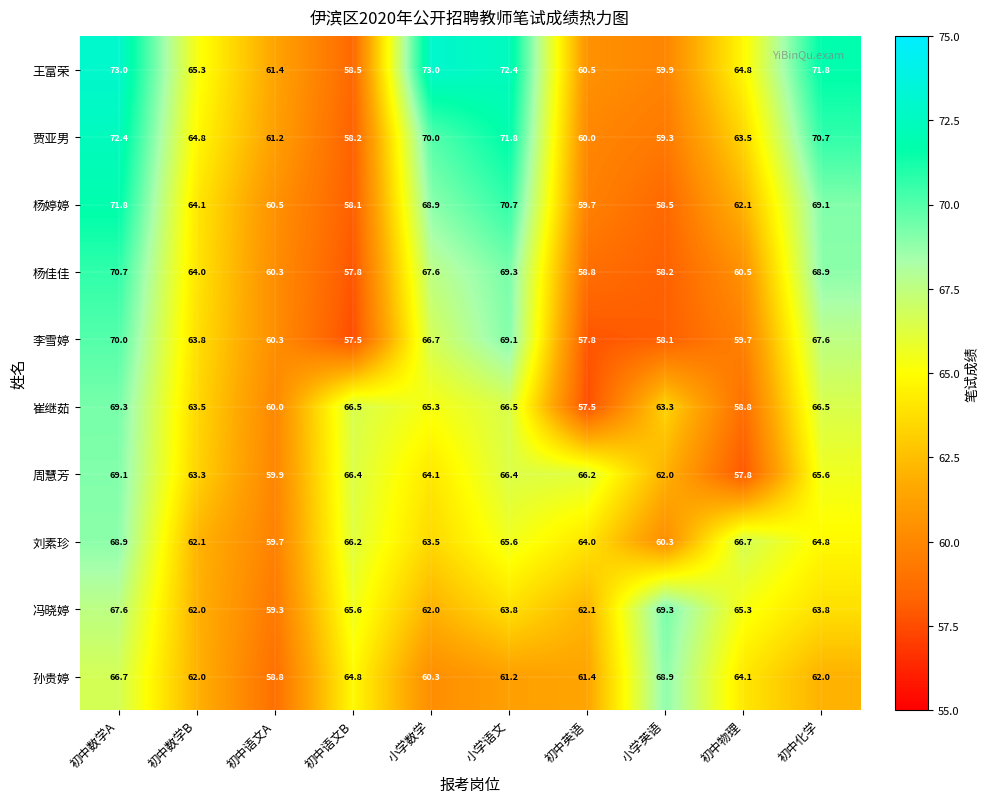

What is the average value of the 李雪婷 series?

63.1